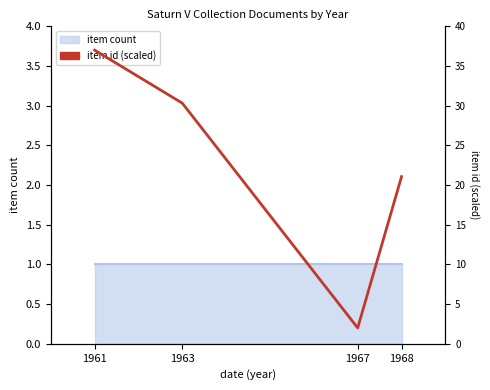

Rank the categories by value from lowest to highest.

1967, 1968, 1963, 1961